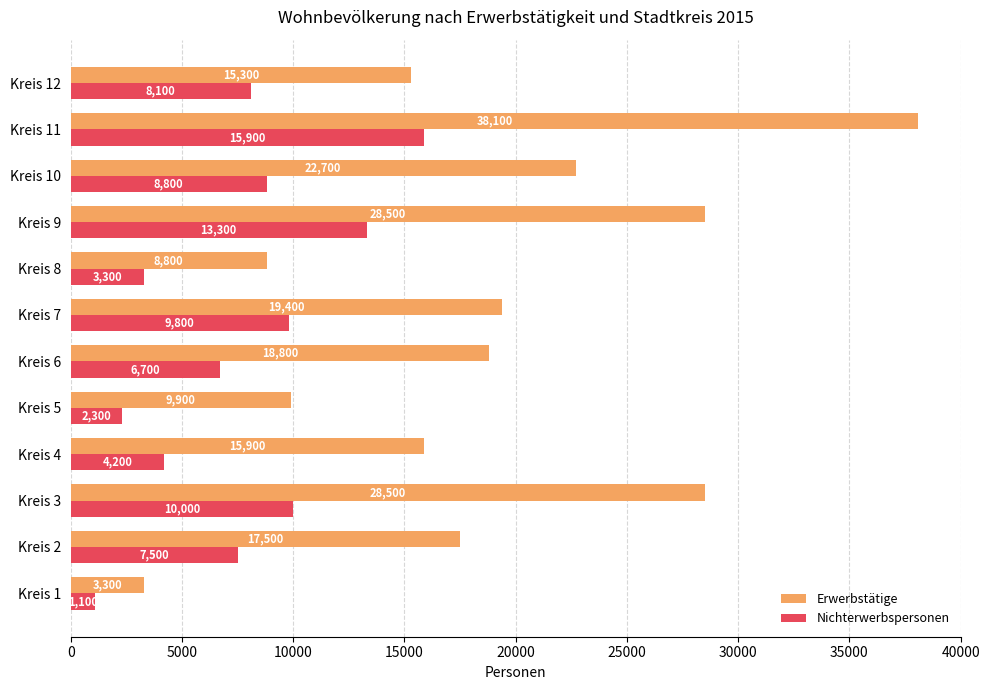

Is it true that Erwerbstätige equals 13916 at Kreis 10?

False